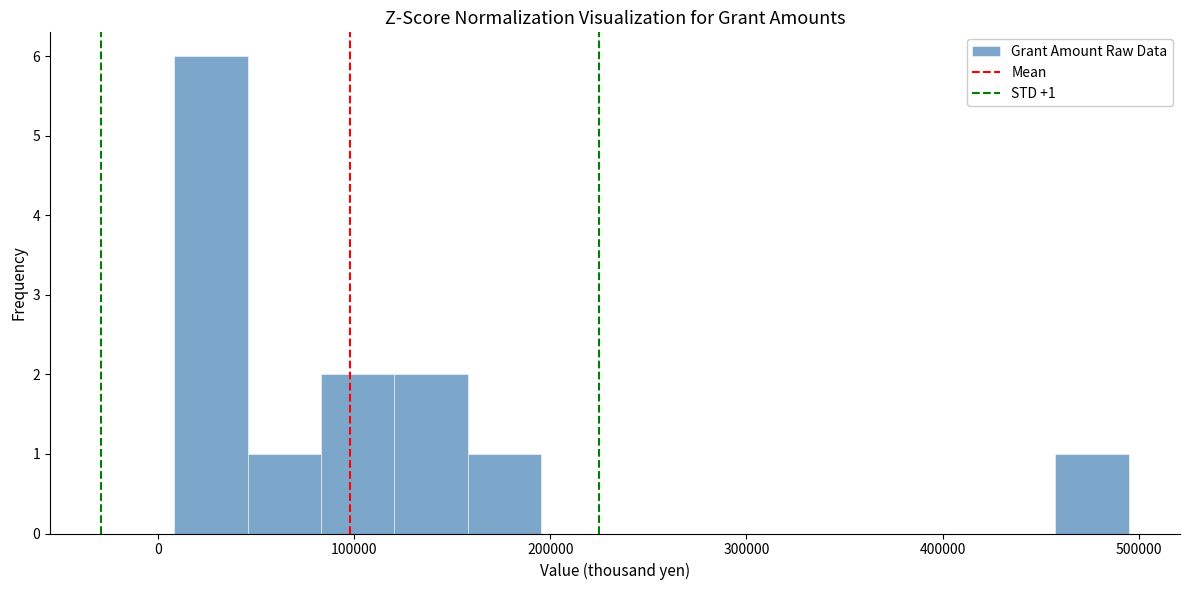

Around what value on the x-axis is the tallest bar? Give the approximate position of its centre, as read against the axis.

30000